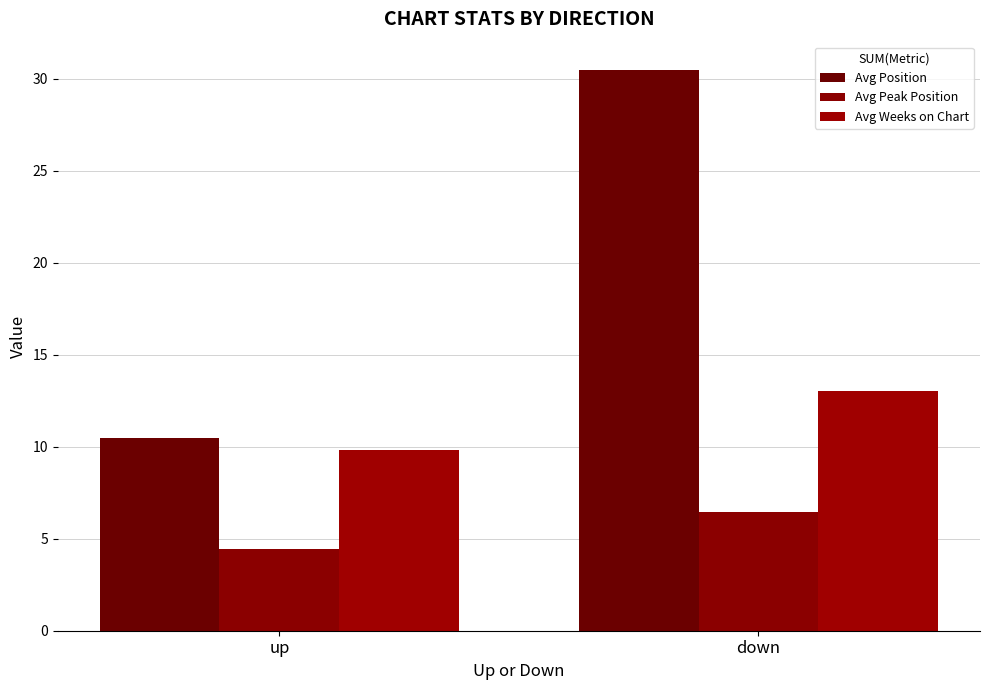

Where does the Avg Weeks on Chart series first go above 13?

down